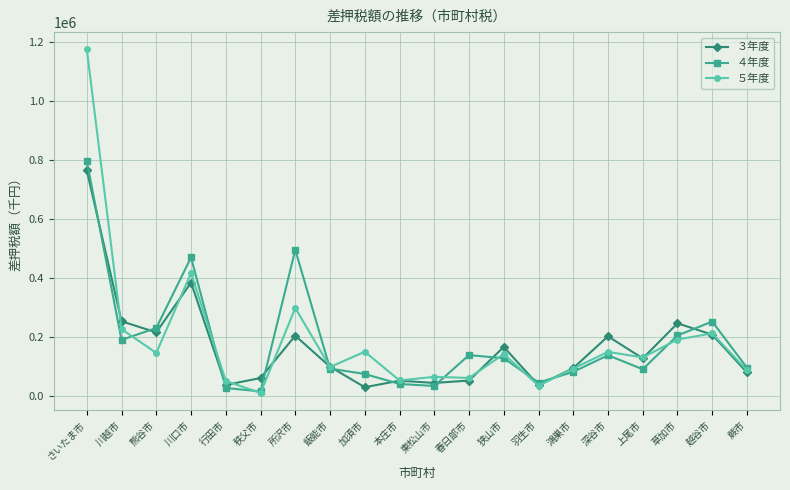

True or false: ４年度 has more than 0 points higher than both neighbors.

True